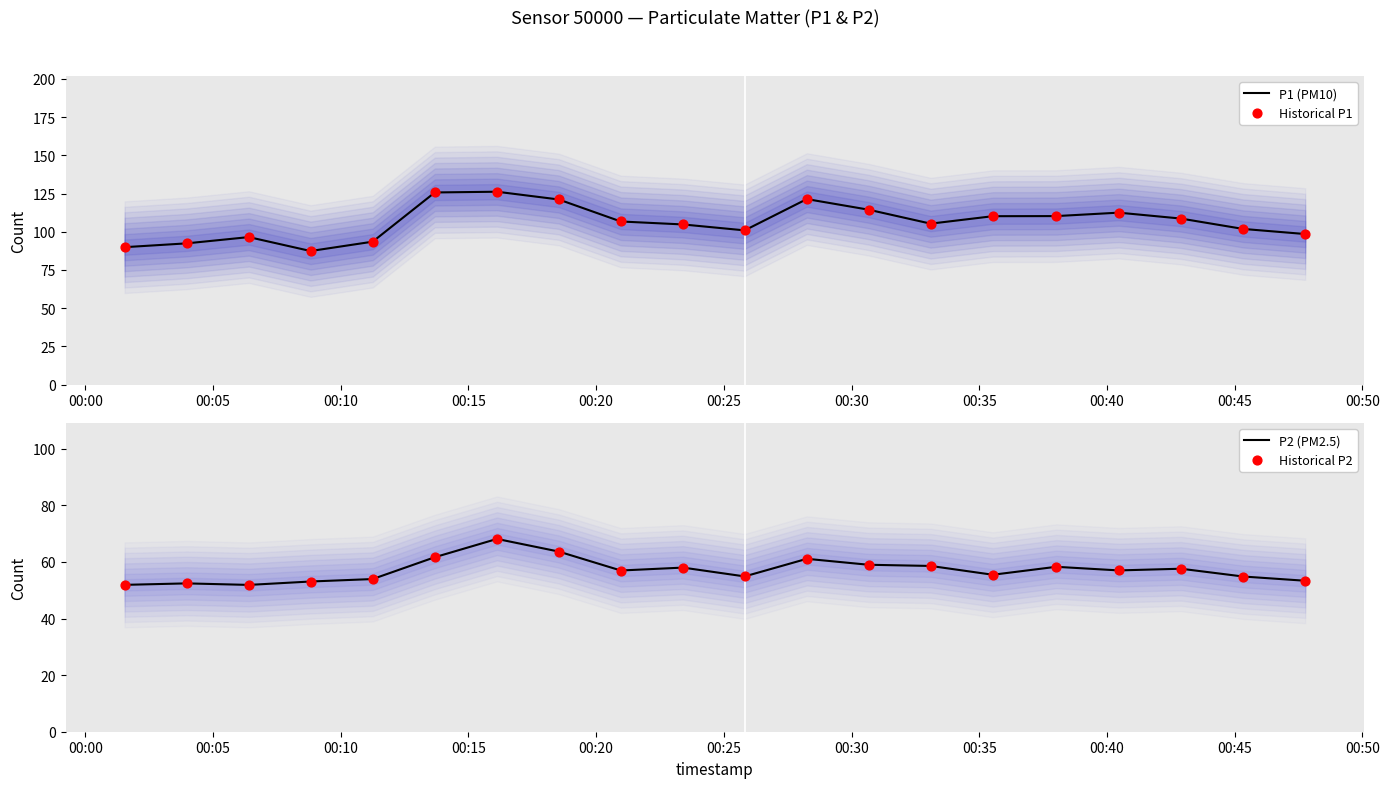

Which series has the largest total across all categories?

P1 (PM10)